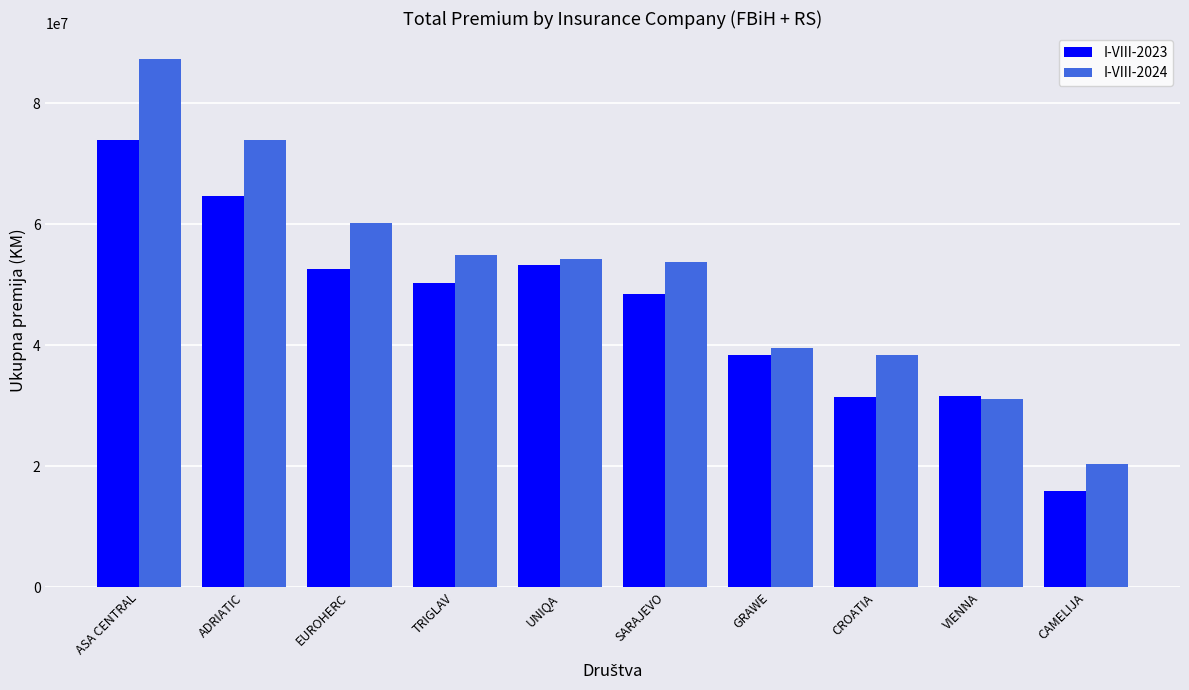

Rank the series by their average value, from lowest to highest.

I-VIII-2023, I-VIII-2024